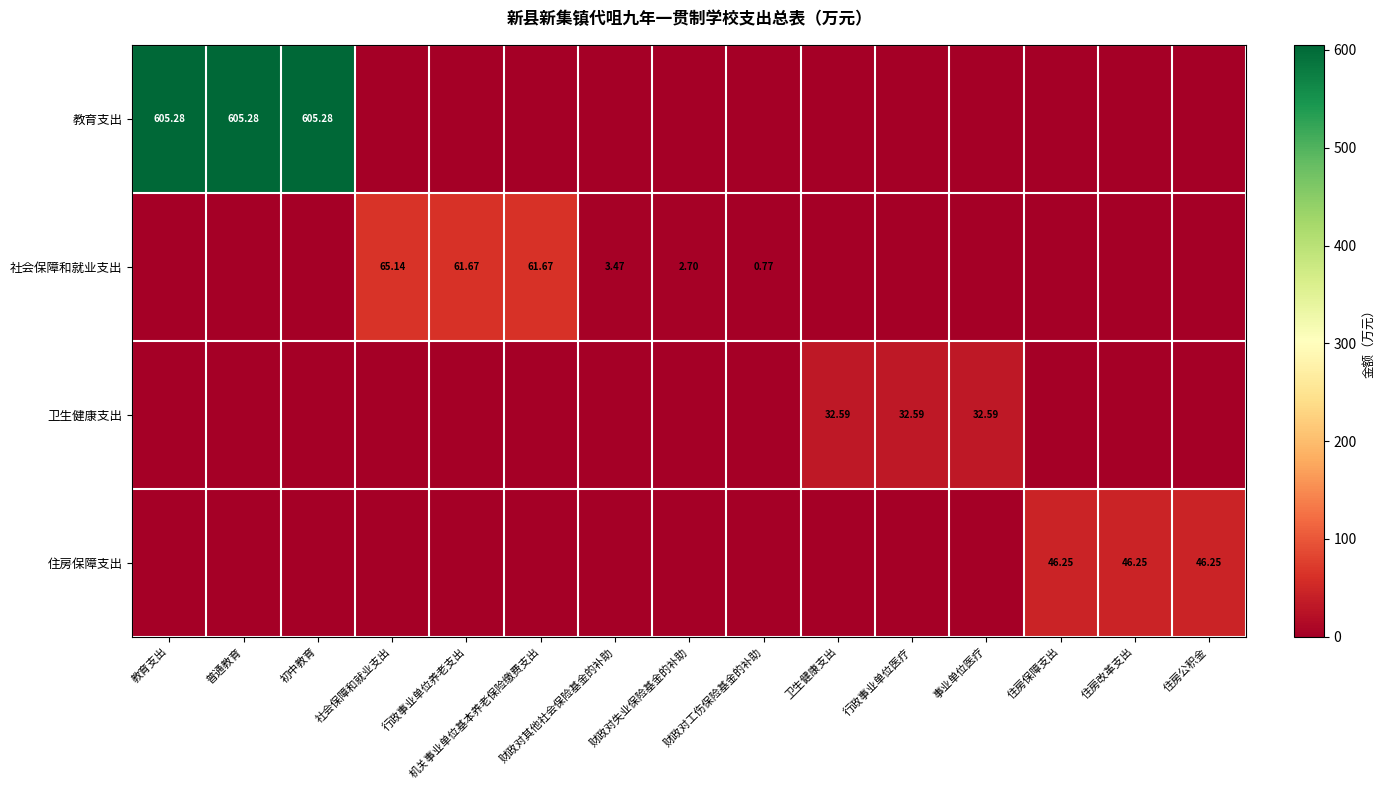

How many positive values does the 卫生健康支出 series have?

3